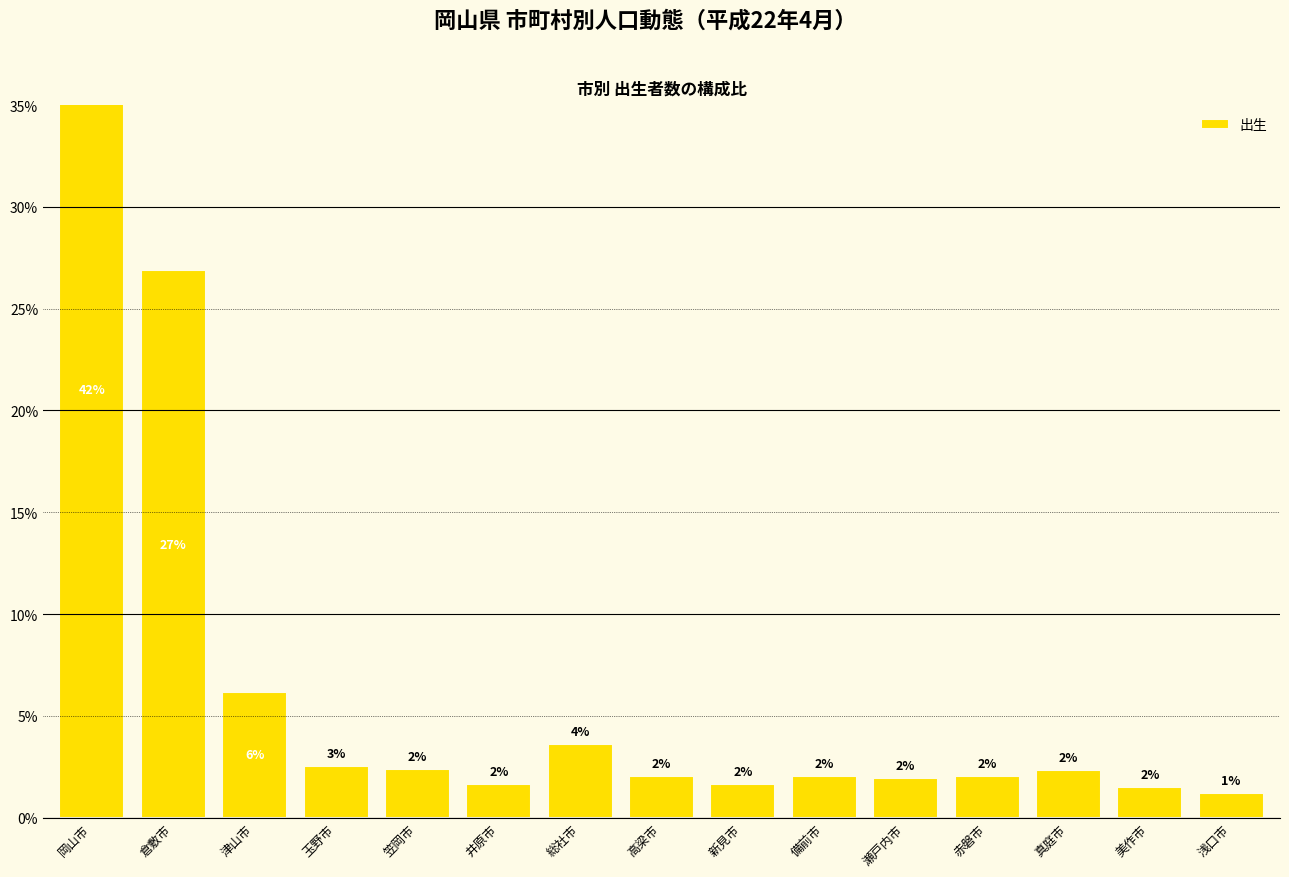

What is the minimum value shown in the chart?

1.2